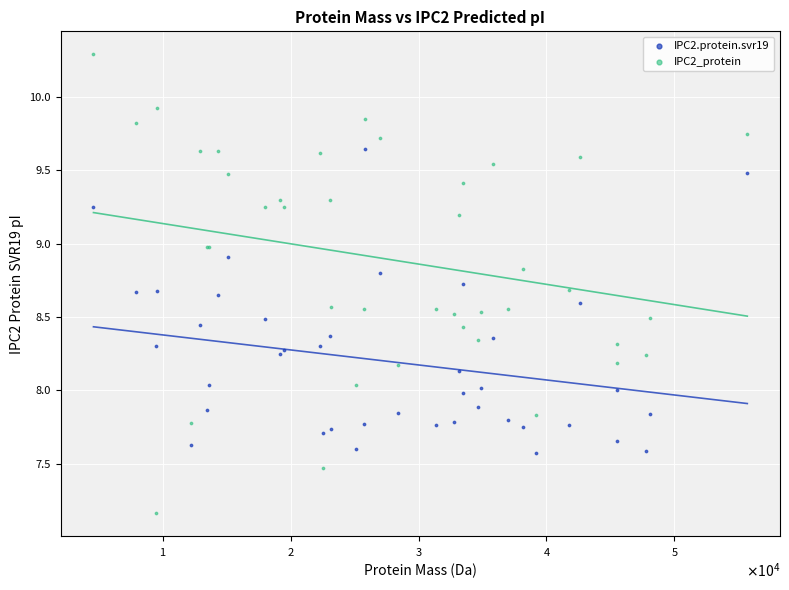

Which series reaches the maximum Y coordinate?

IPC2_protein